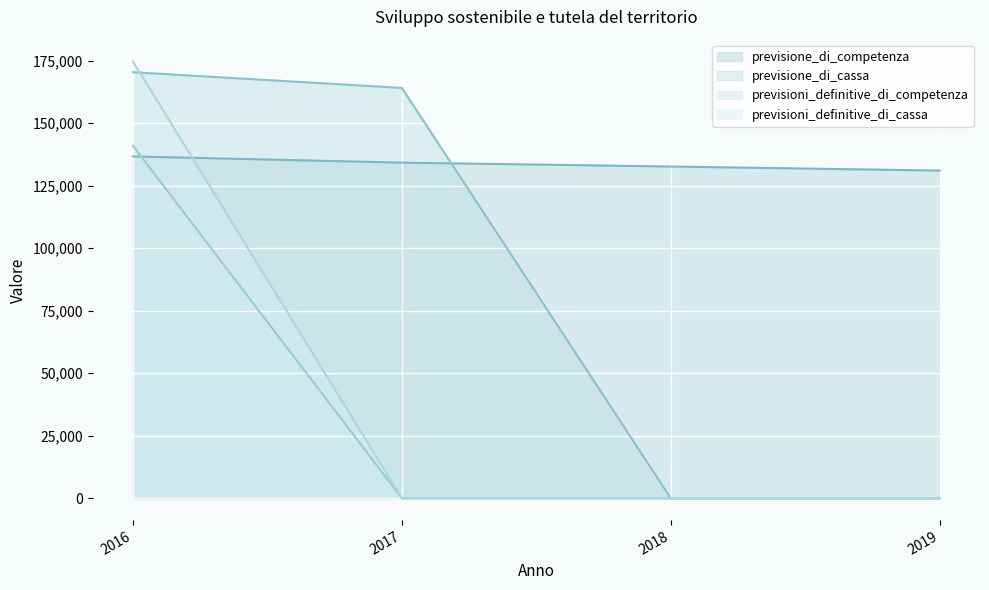

Reading left to right, list all the values displayed in this chart.

previsione_di_competenza (line): 2016=136656.1	2017=134176.5	2018=132626.1	2019=131002.9
previsione_di_cassa (line): 2016=170332.6	2017=164045.9	2018=0.0	2019=0.0
previsioni_definitive_di_competenza (line): 2016=140931.6	2017=0.0	2018=0.0	2019=0.0
previsioni_definitive_di_cassa (line): 2016=174608.0	2017=0.0	2018=0.0	2019=0.0